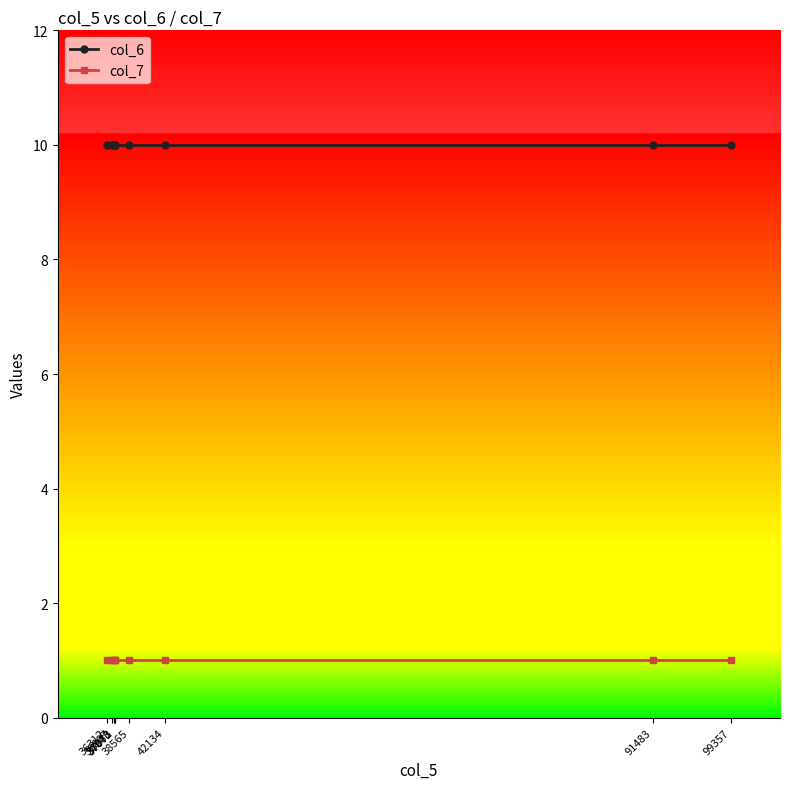

Which series changed the most between 36807 and 42134?

col_6